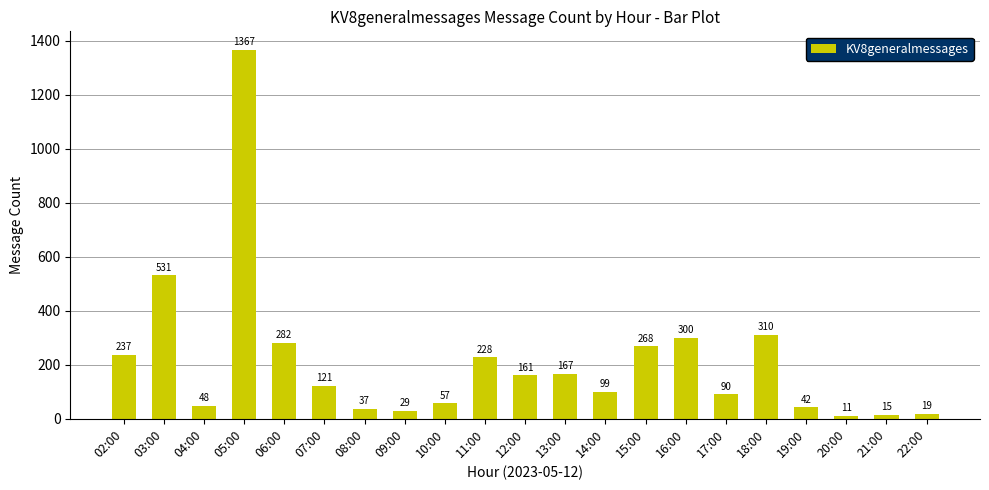

What is the difference between the maximum and minimum values?

1356